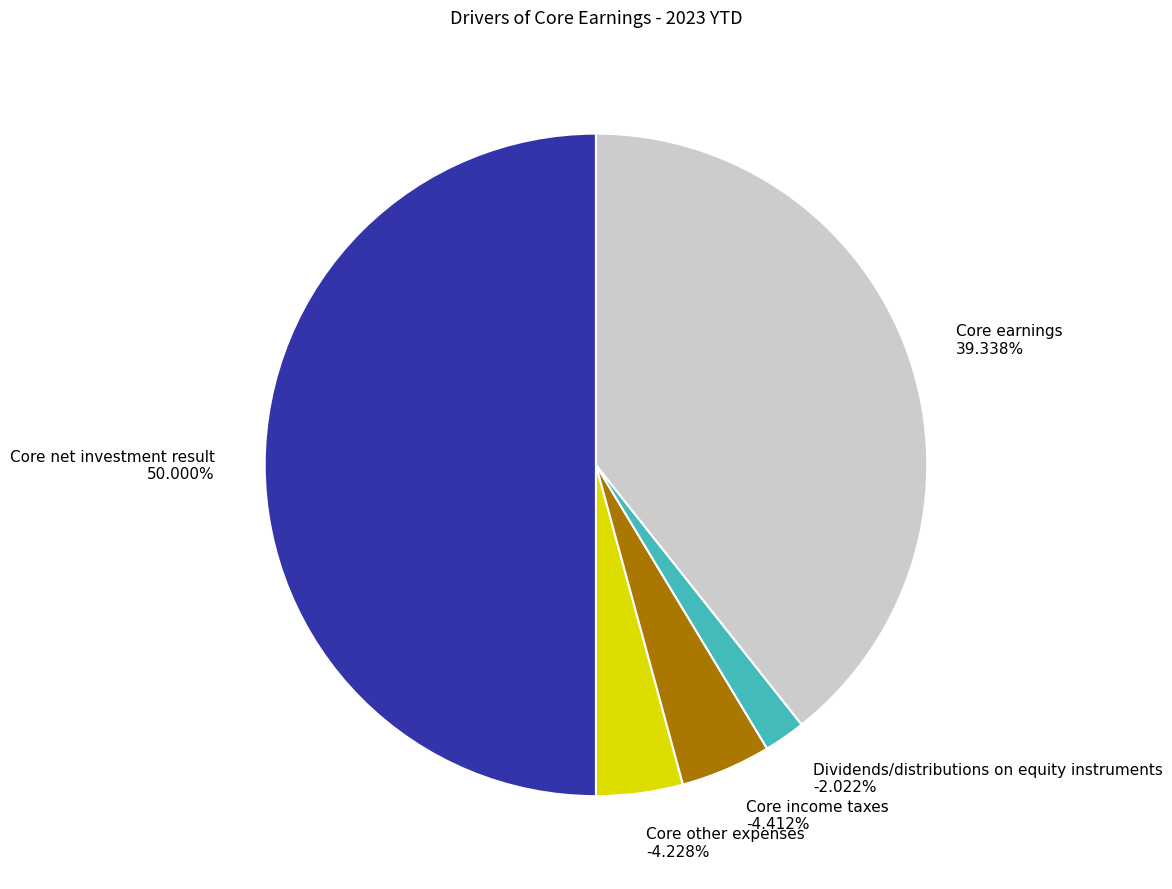

Do Core net investment result and Core earnings together represent more than half of the pie?

Yes